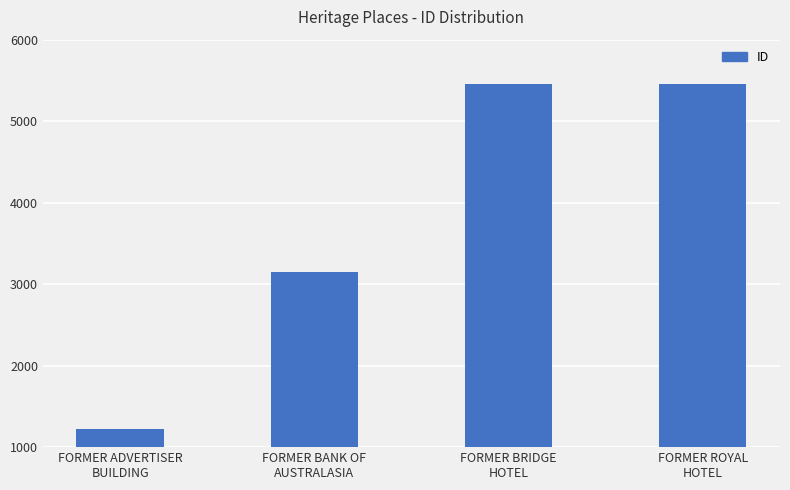

Are the bars grouped side by side (vs. stacked)?

No